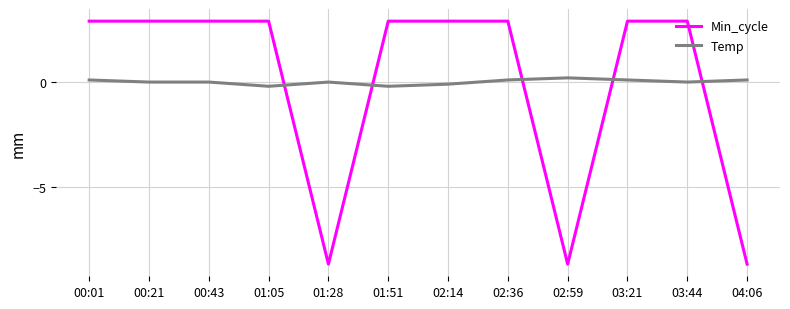

How many intersections are there between Temp and Min_cycle?

5